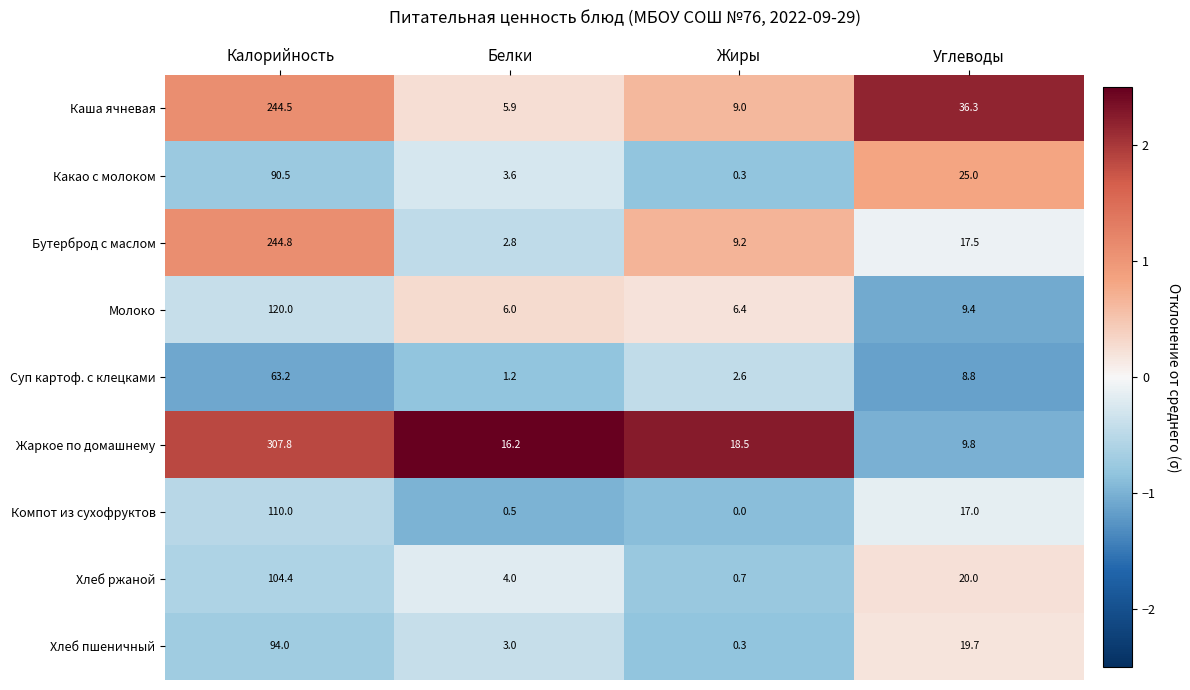

How many categories are shown in the chart?

4